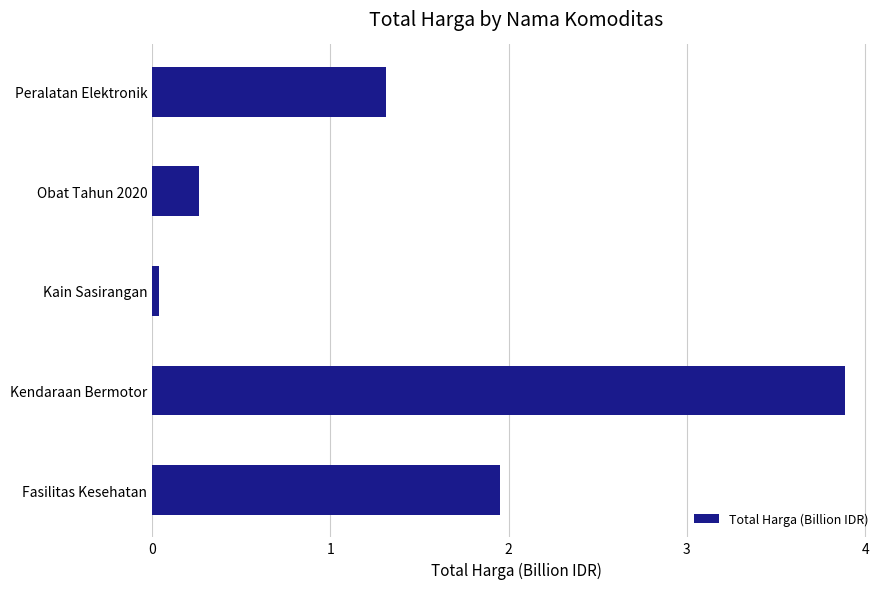

Rank the categories by value from lowest to highest.

Kain Sasirangan, Obat Tahun 2020, Peralatan Elektronik, Fasilitas Kesehatan, Kendaraan Bermotor